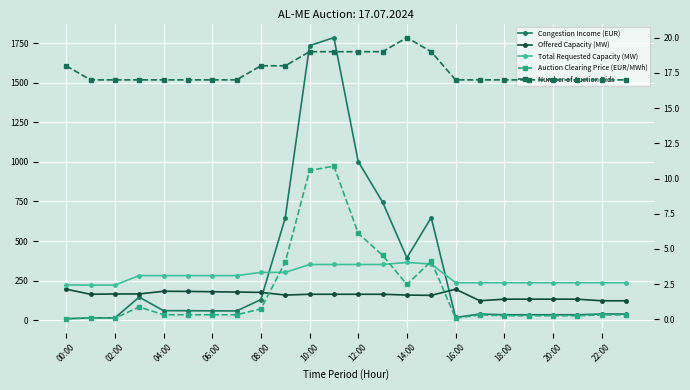

Between 14:00 and 15, which series saw the biggest shift?

Congestion Income (EUR)